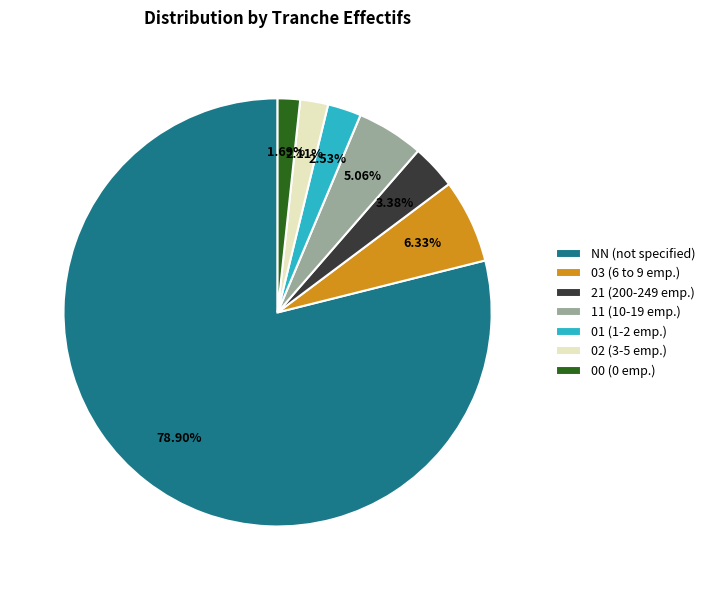

Is NN the majority of the pie?

Yes